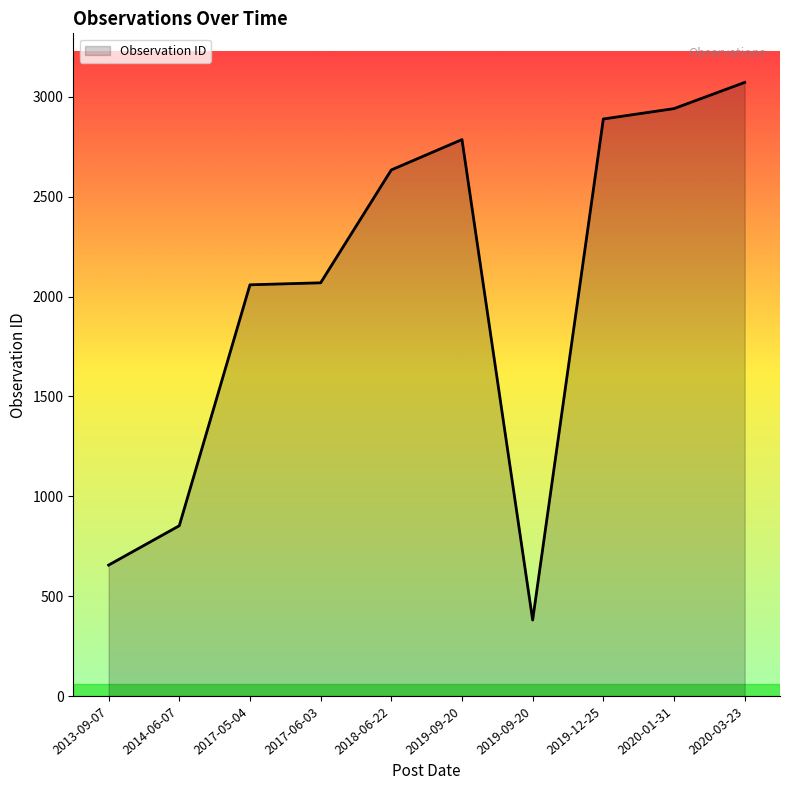

Is this an area chart (filled region under the line)?

Yes